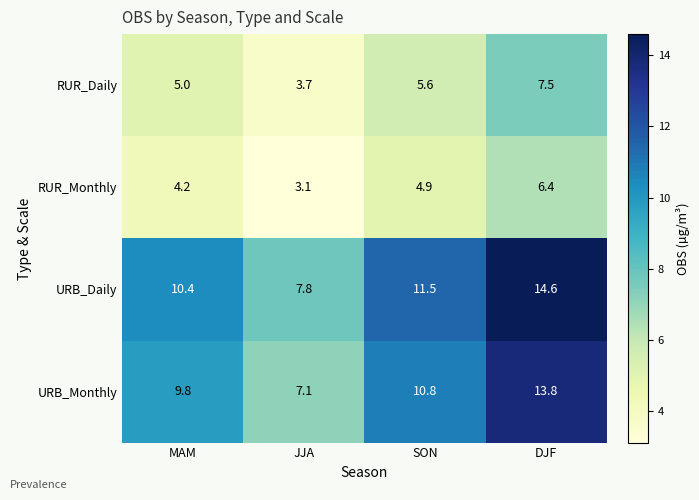

Between MAM and SON, which series saw the biggest shift?

URB_Daily